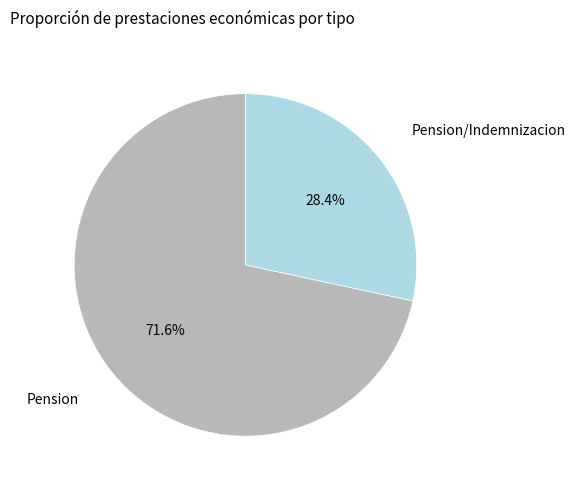

How many slices are in this pie chart?

2